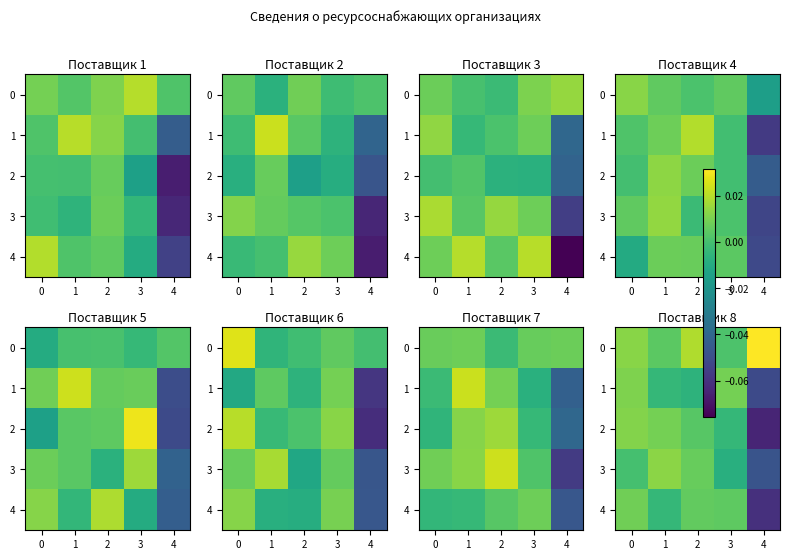

How many values in the 1 series exceed 0?

2